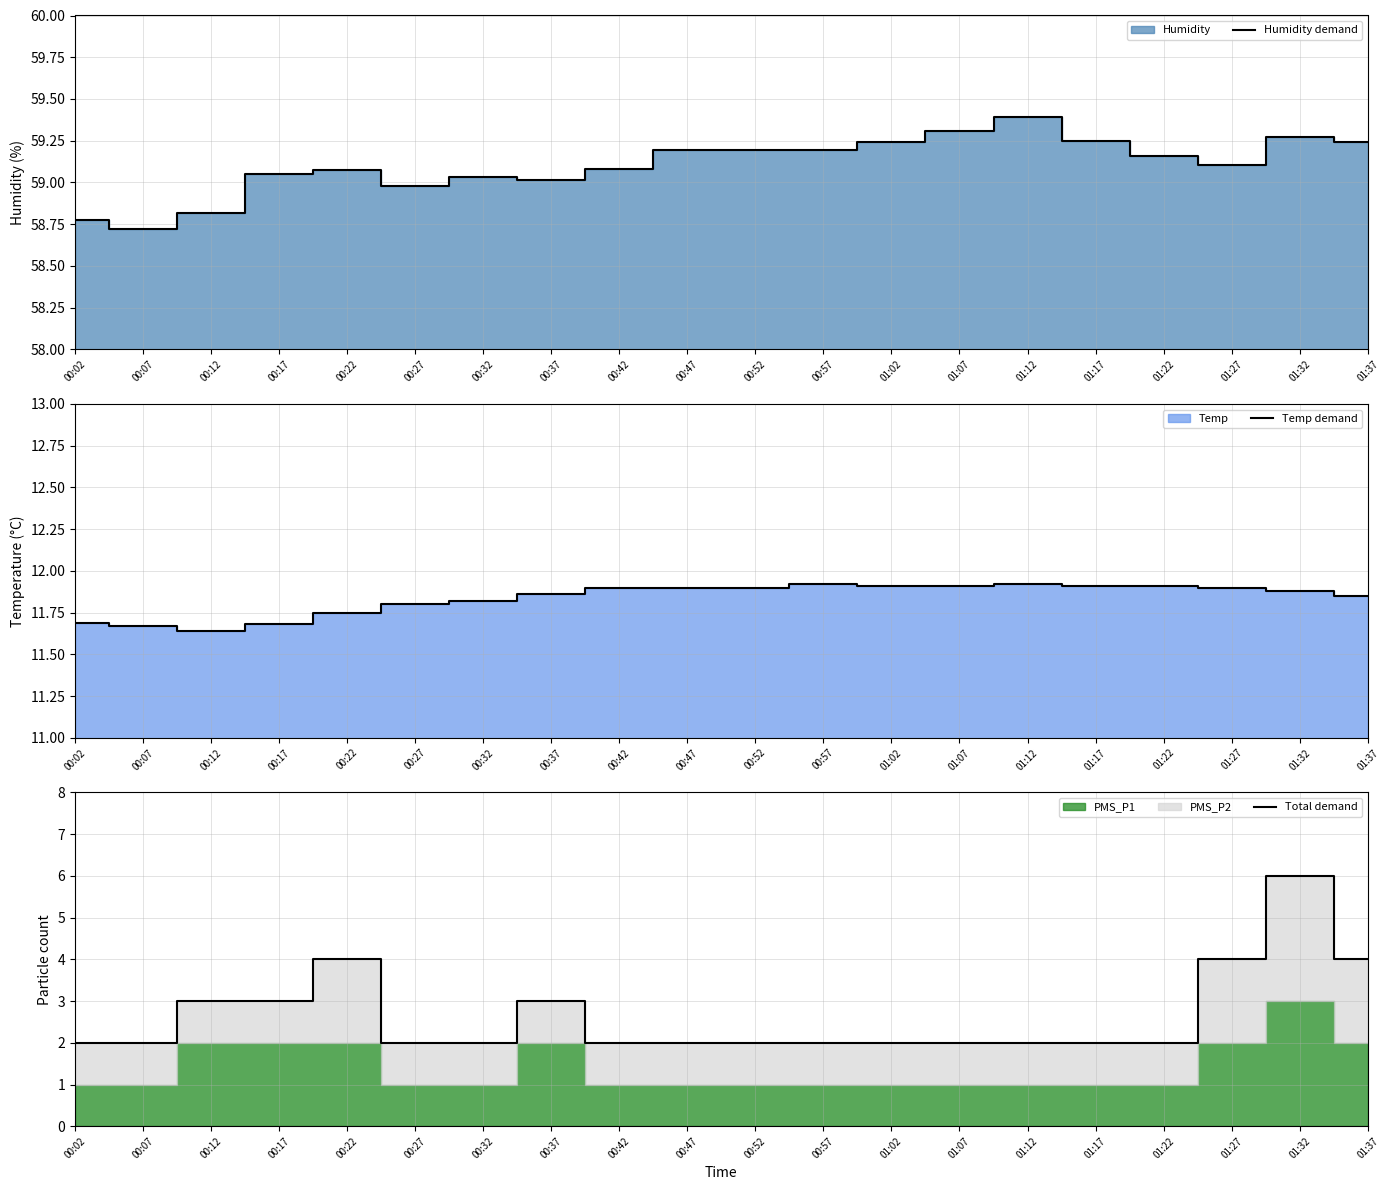

What is the label of the 19th point from the right?

00:07